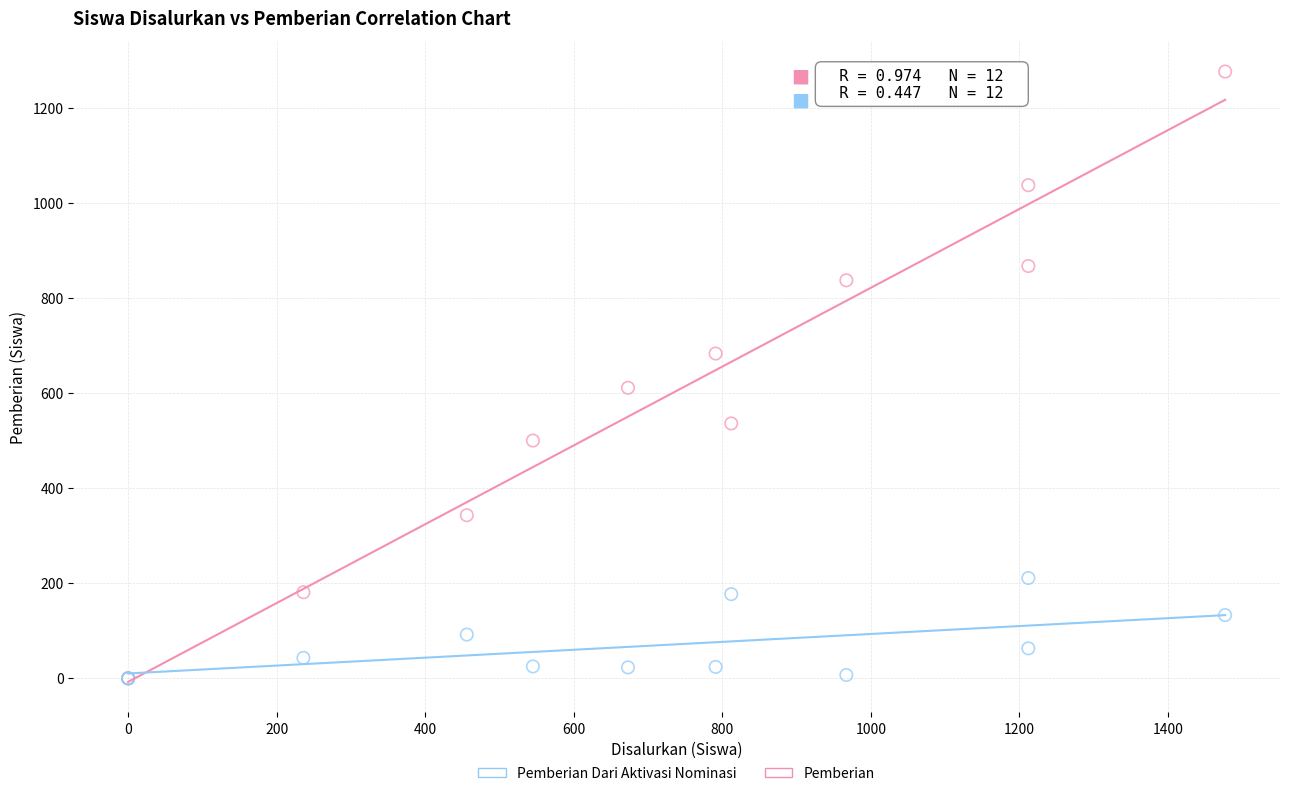

Which series has the widest spread of Y values?

Pemberian